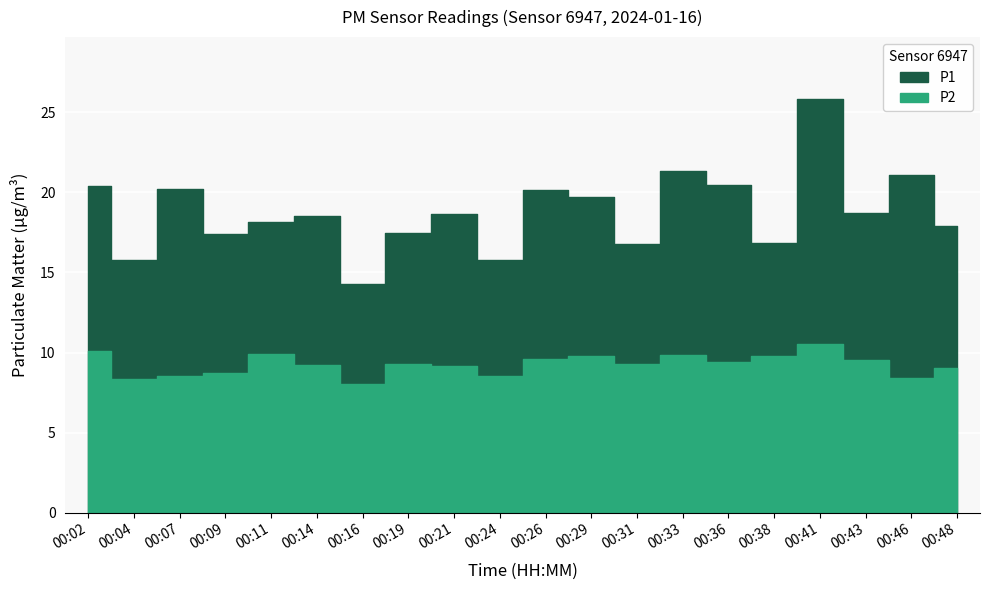

What is the average value of the P2 series?

9.2